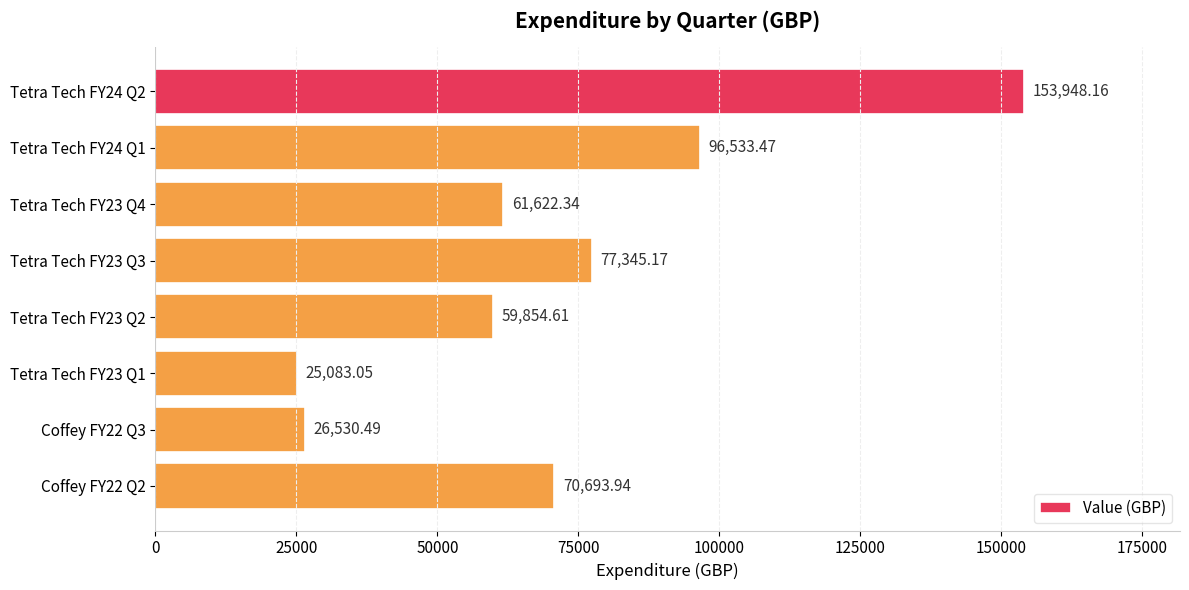

Which label corresponds to the smallest value in the chart?

Tetra Tech FY23 Q1